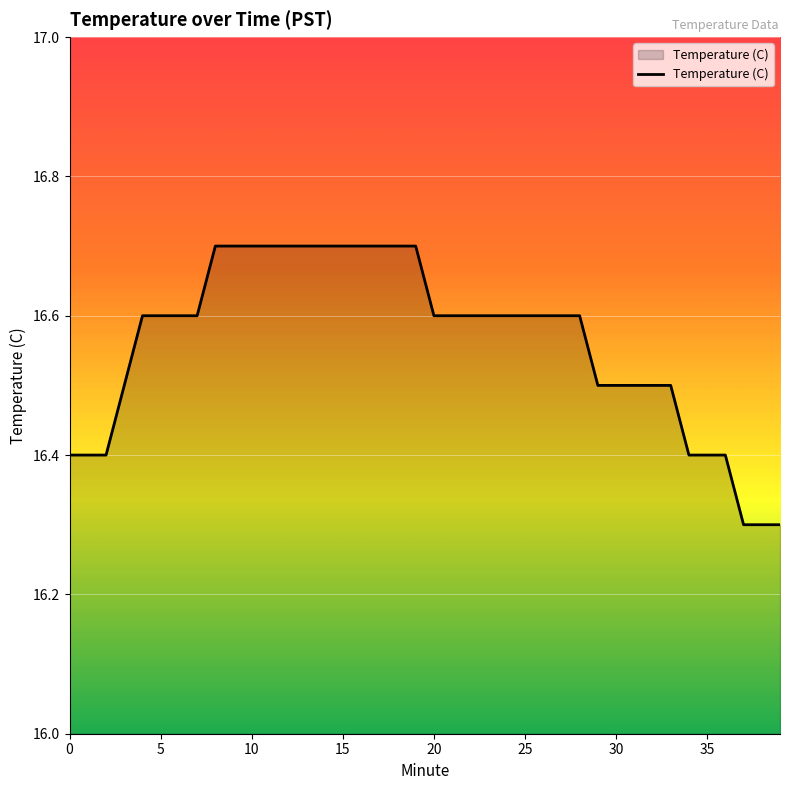

What is the difference between the maximum and minimum values?

0.4